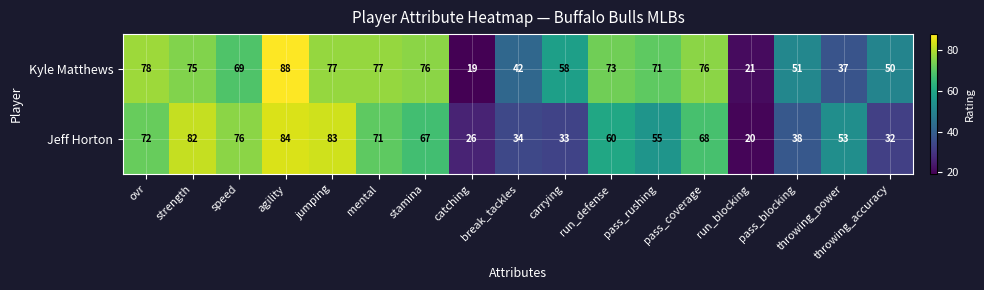

What is the spread (max minus min) of values at strength?

7